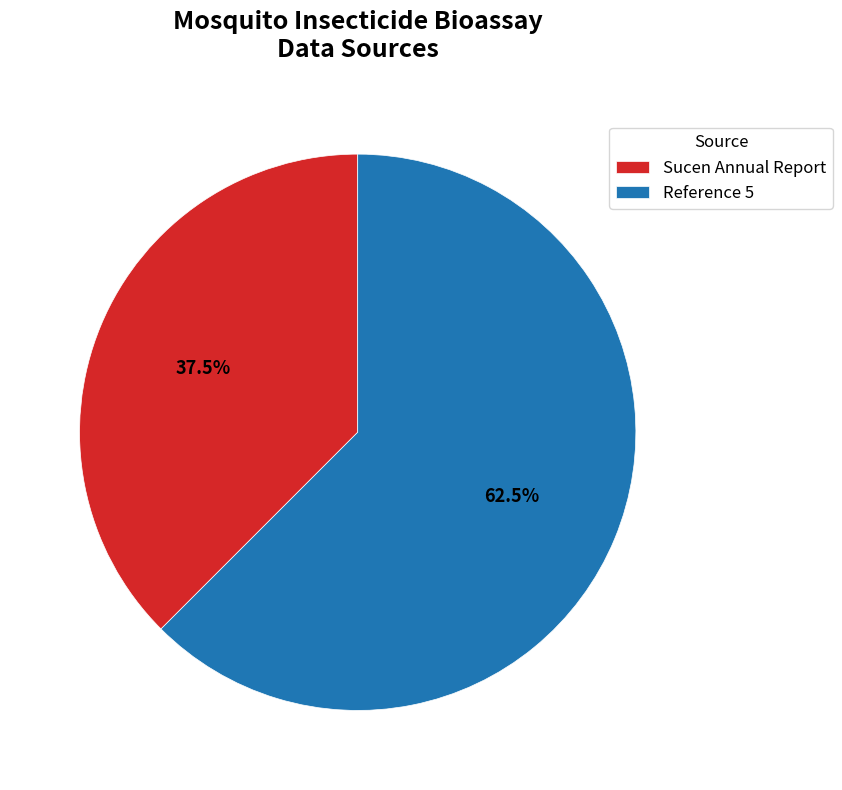

What percentage do Sucen Annual Report and Reference 5 together represent?

100.0%